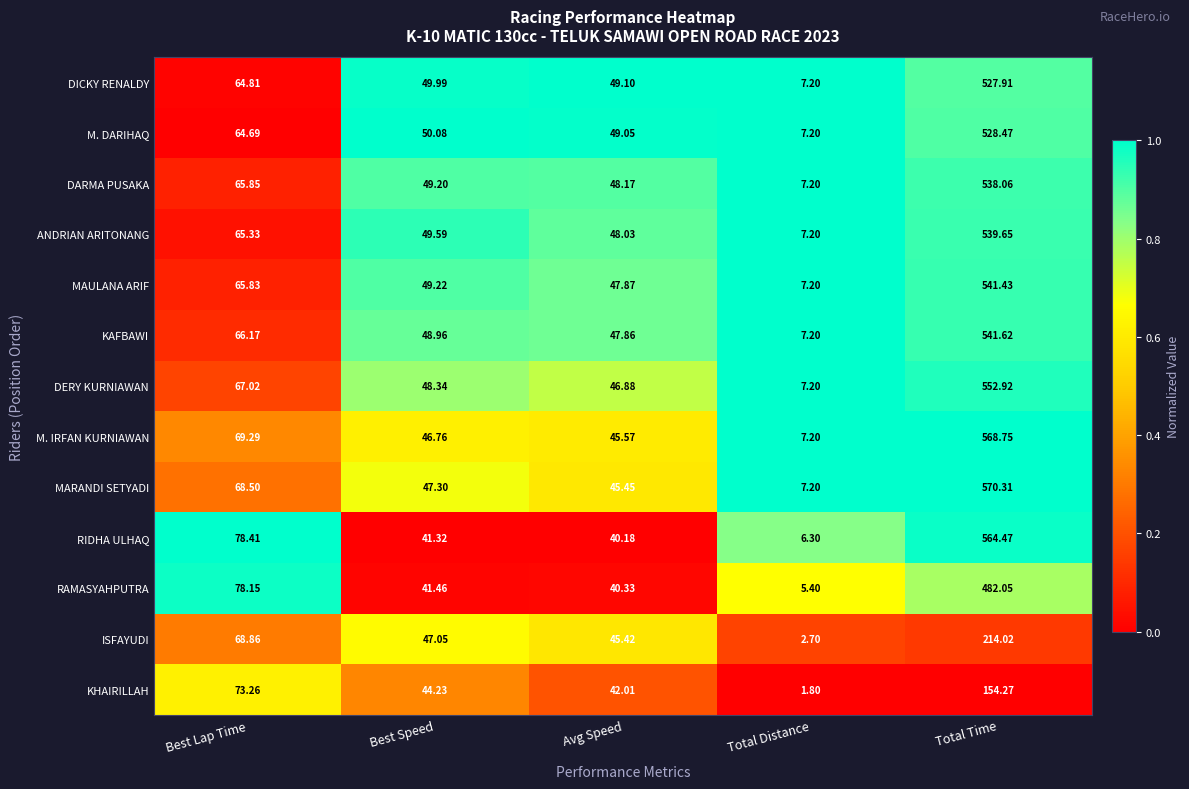

Rank the series by their maximum value, from highest to lowest.

MARANDI SETYADI, M. IRFAN KURNIAWAN, RIDHA ULHAQ, DERY KURNIAWAN, KAFBAWI, MAULANA ARIF, ANDRIAN ARITONANG, DARMA PUSAKA, M. DARIHAQ, DICKY RENALDY, RAMASYAHPUTRA, ISFAYUDI, KHAIRILLAH